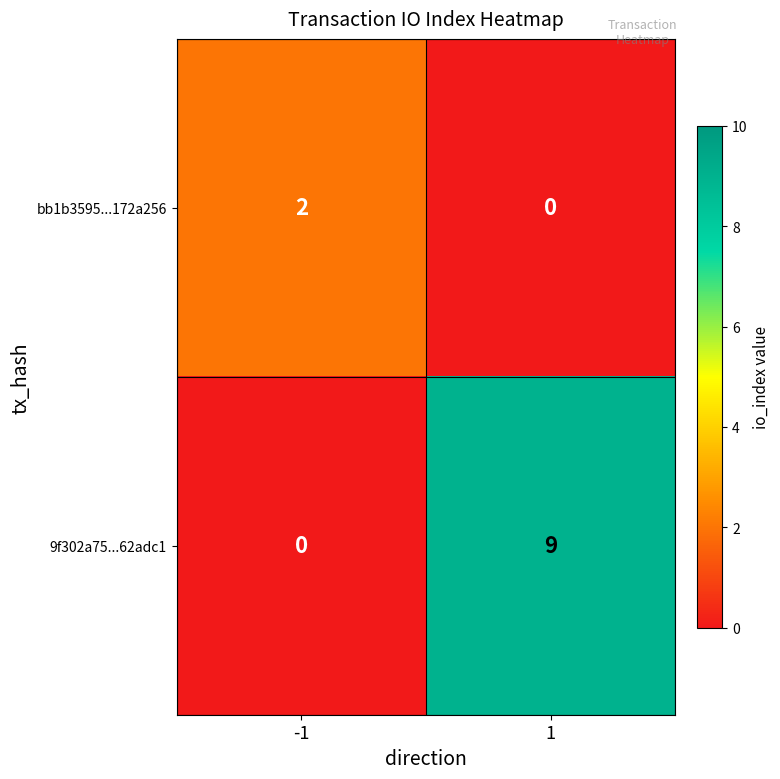

How many positive values does the bb1b3595...172a256 series have?

1